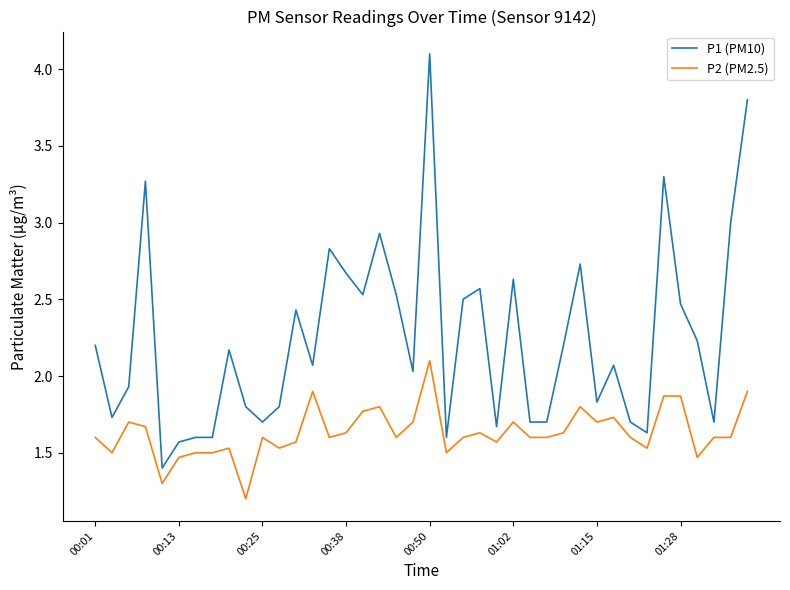

Is this an area chart (filled region under the line)?

No